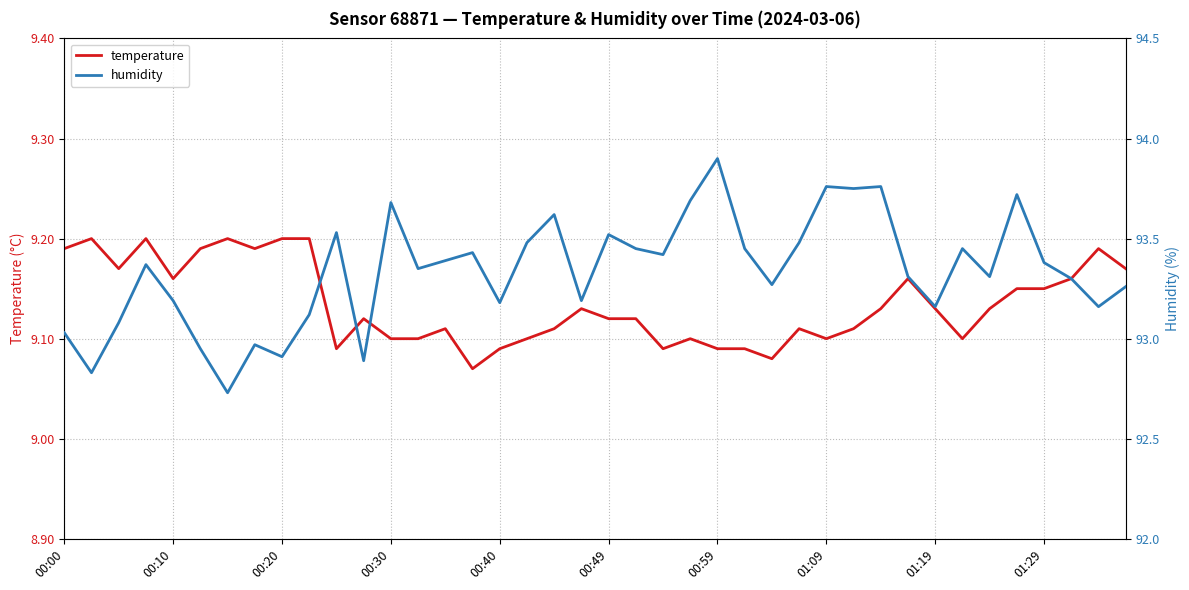

True or false: temperature has a value of 15.8 at 00:59.

False